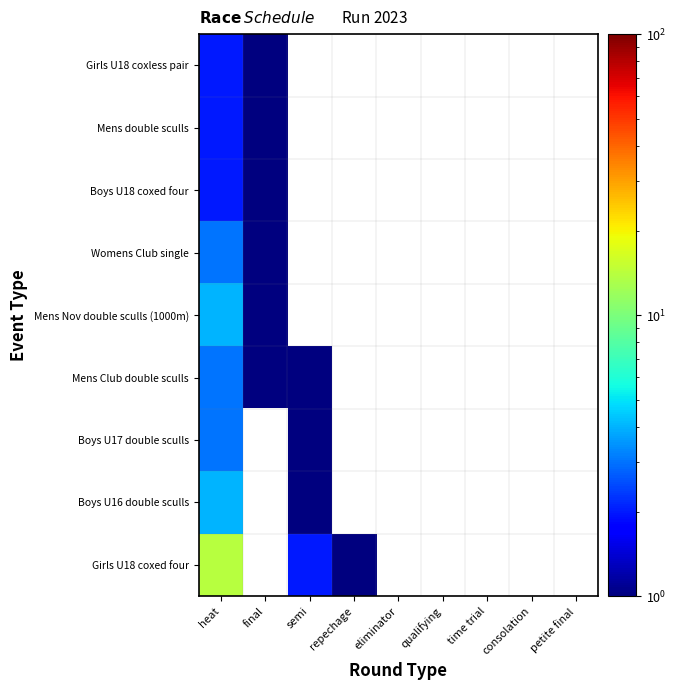

At which category is the sum across all series the highest?

heat